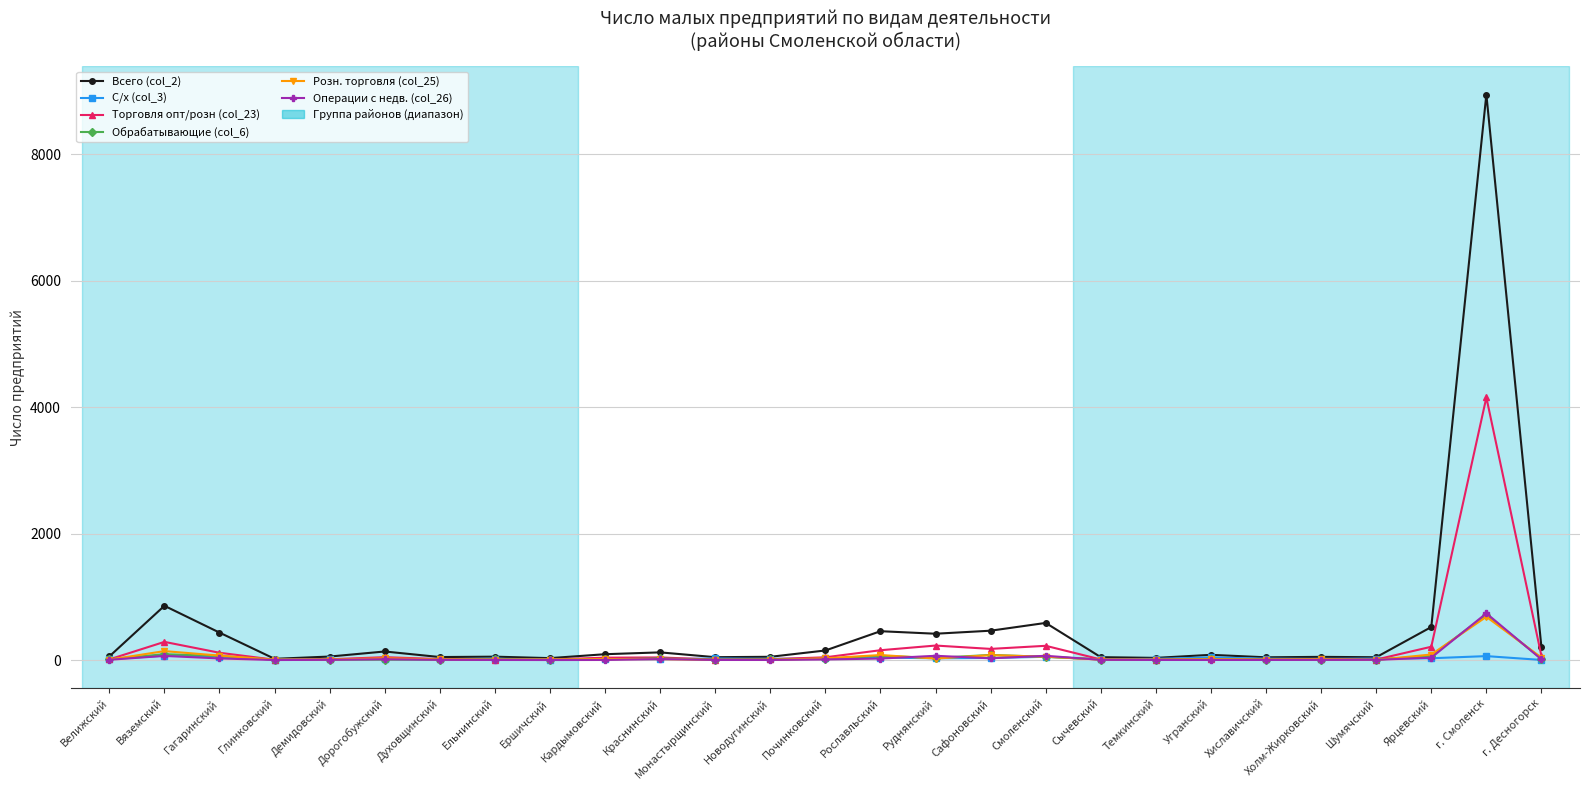

At which category is the sum across all series the highest?

г. Смоленск